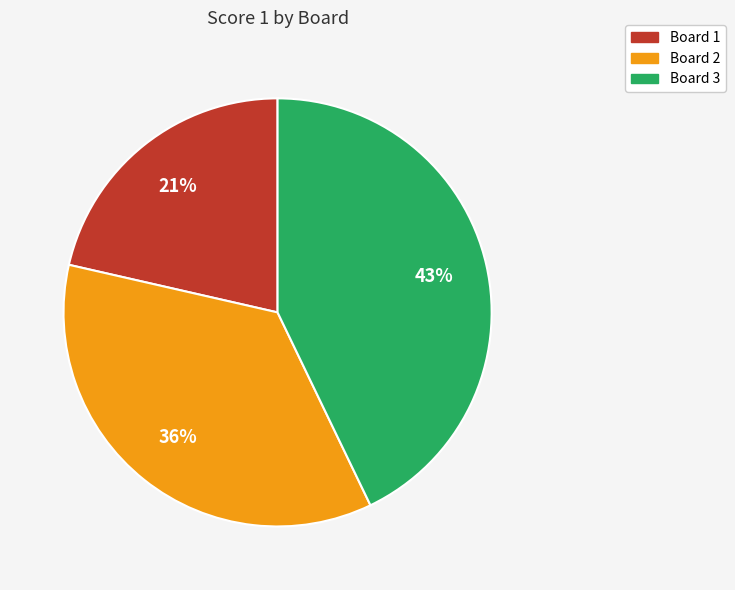

To the nearest percent, what is the average slice percentage?

33%